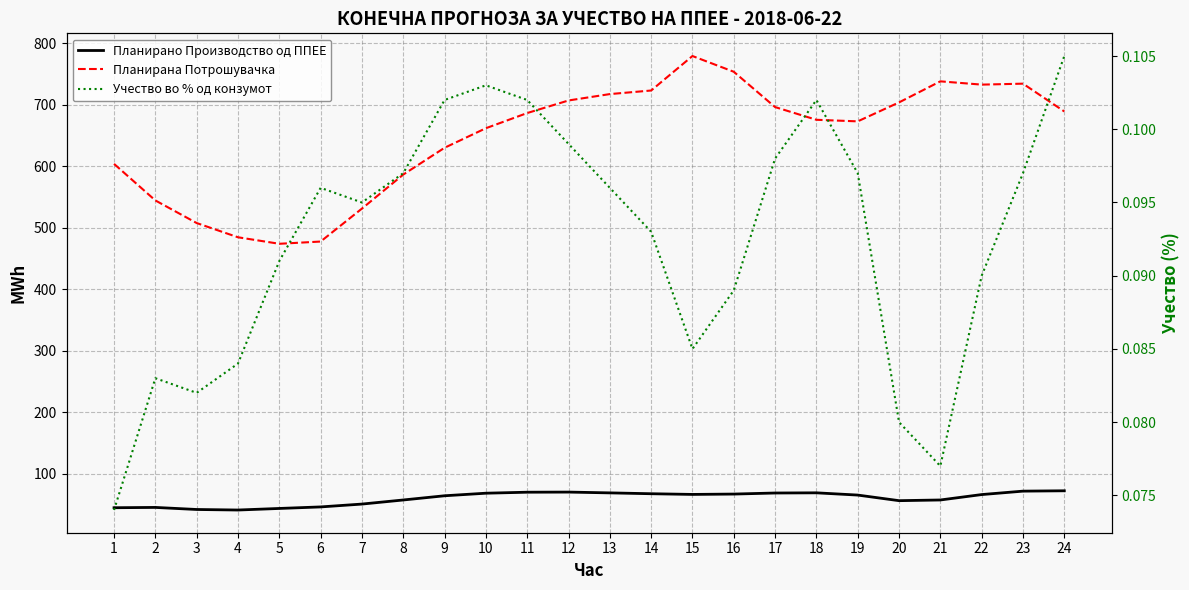

At 23, list the series in order from smallest to largest.

Учество во % од конзумот, Планирано Производство од ППЕЕ, Планирана Потрошувачка